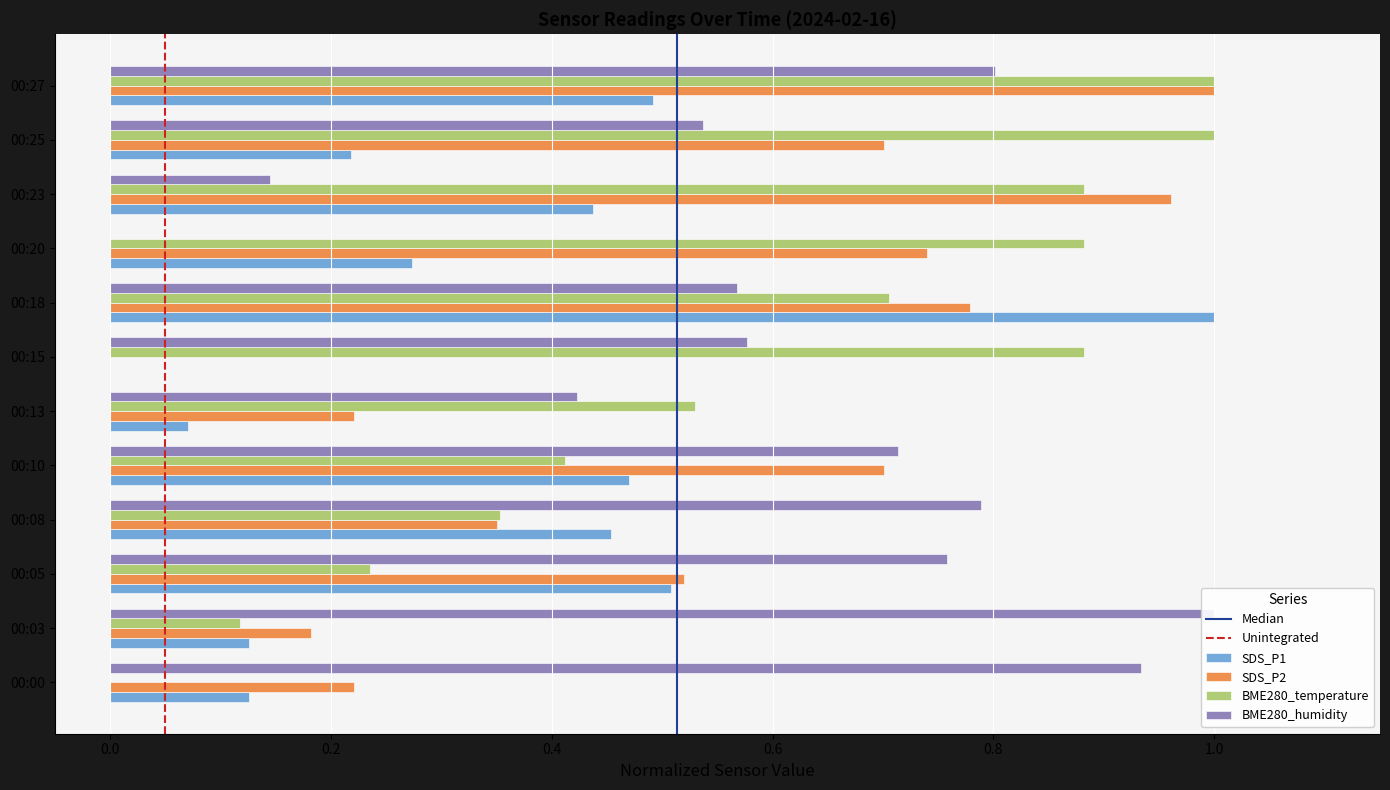

Between 00:05 and 00:08, which series saw the biggest shift?

SDS_P2